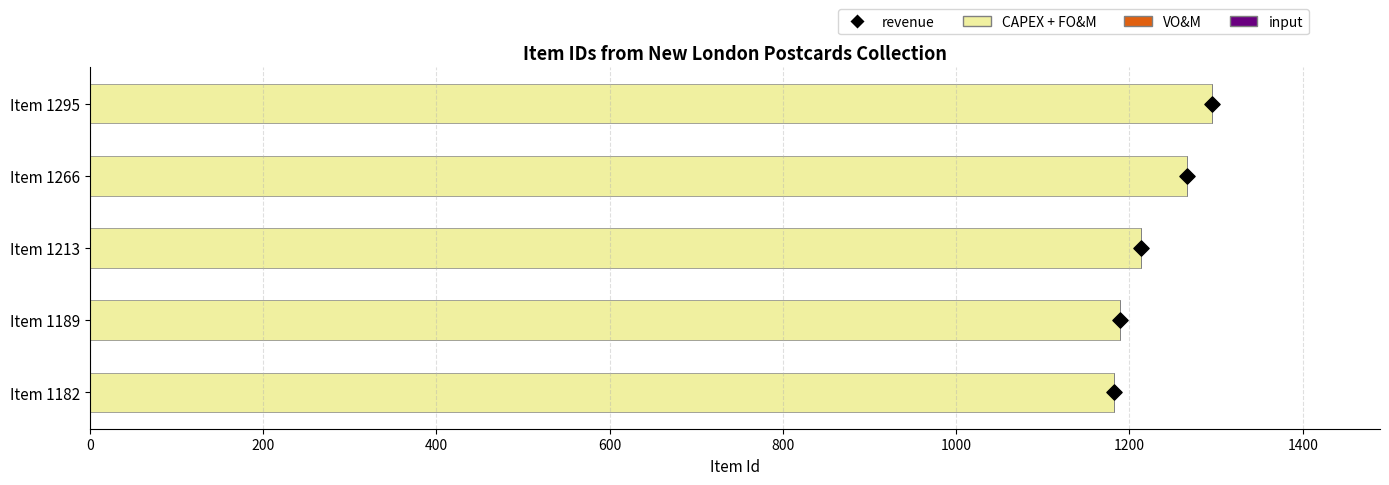

Which series has the largest total across all categories?

CAPEX + FO&M